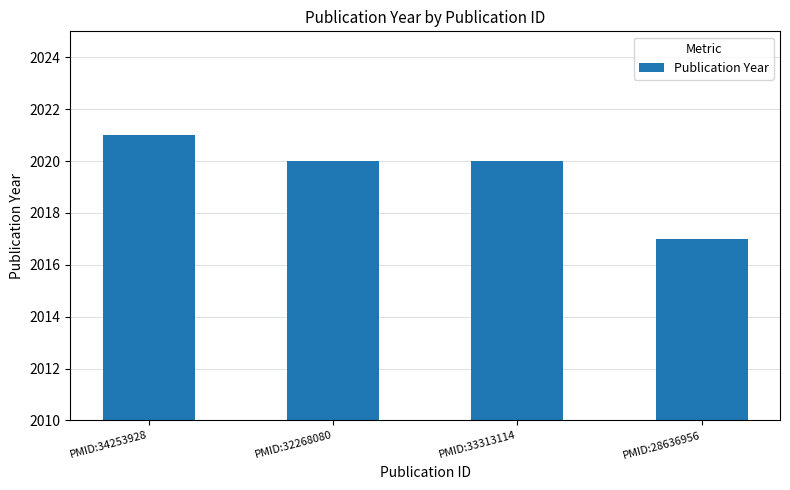

How many values are between 2020 and 2021?

3